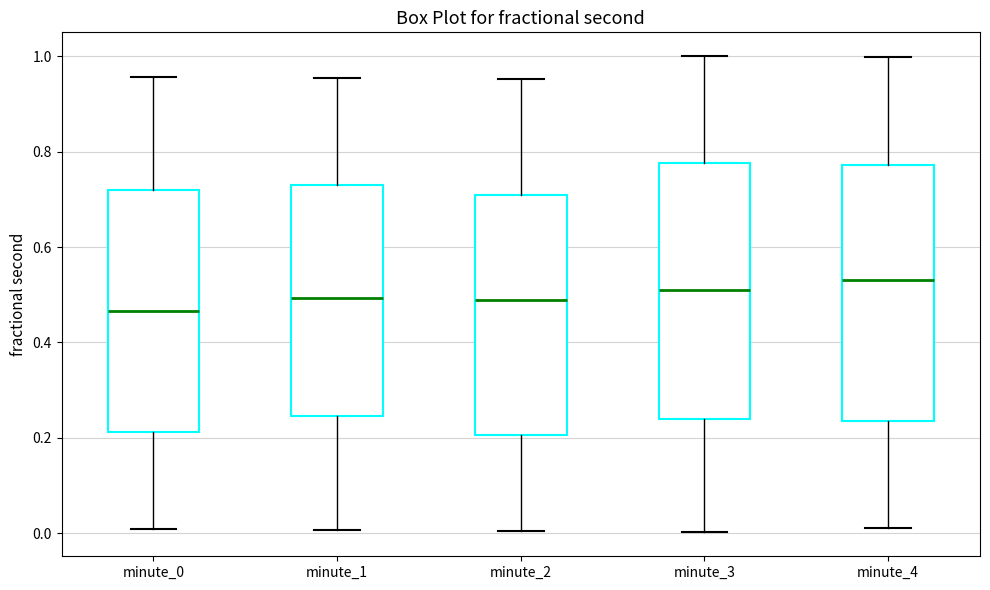

Reading left to right, read every box against the y-axis: the position of its median line, the range the box covers, and the ends of its whiskers. The values are not printed on the chart, so give them approximately, as read against the axis.

minute_0: median 0.46, box 0.22 to 0.72, whiskers 0.02 to 0.96
minute_1: median 0.50, box 0.24 to 0.74, whiskers 0.00 to 0.96
minute_2: median 0.48, box 0.20 to 0.70, whiskers 0.00 to 0.96
minute_3: median 0.50, box 0.24 to 0.78, whiskers 0.00 to 1.00
minute_4: median 0.52, box 0.24 to 0.78, whiskers 0.02 to 1.00